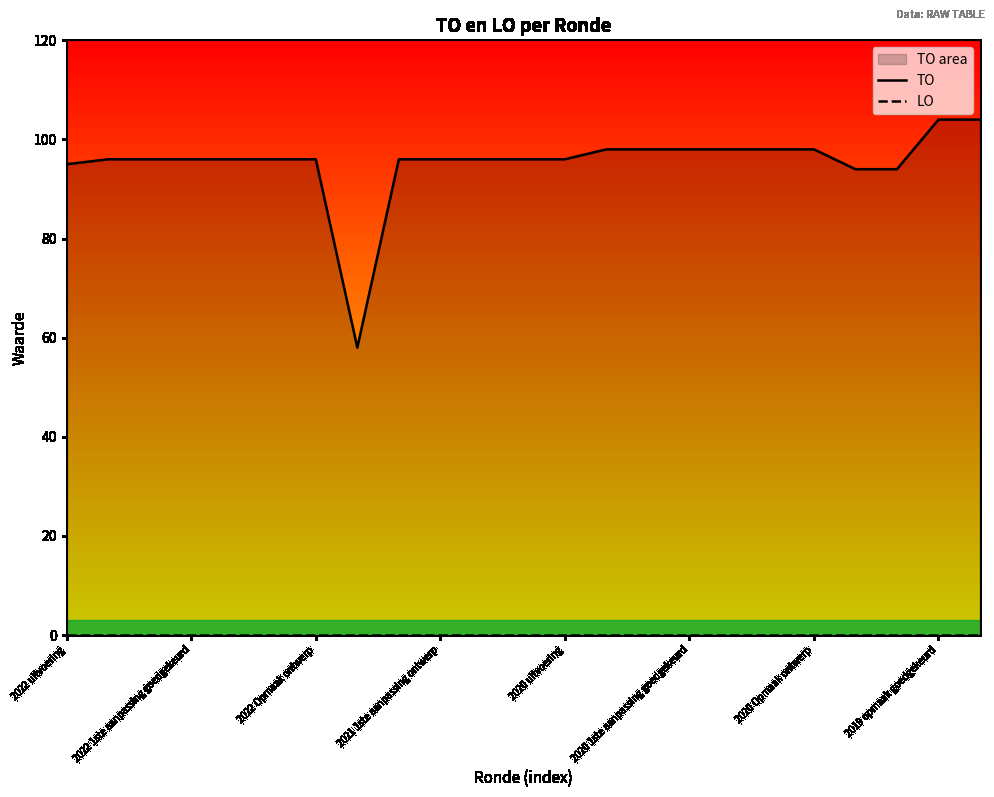

Which label corresponds to the smallest value in the chart?

2022 uitvoering